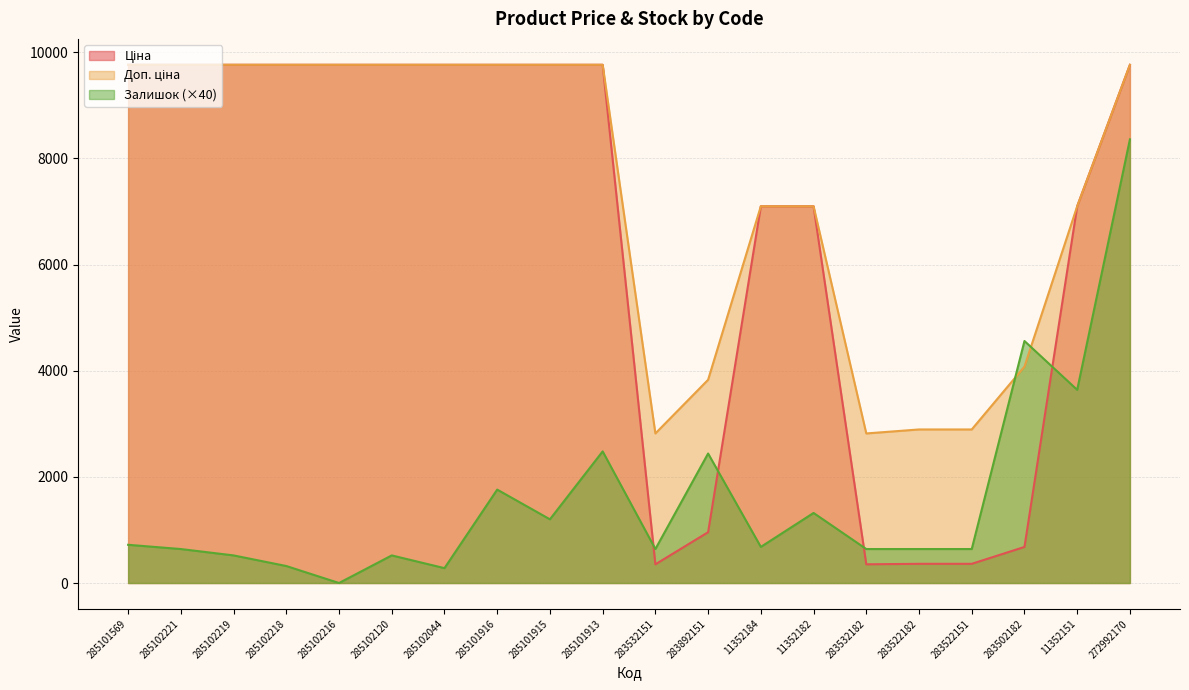

Is it true that Доп. ціна equals 9764.4 at 285102218?

True